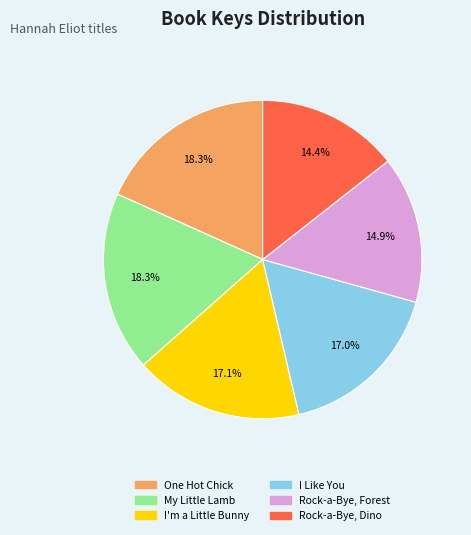

To the nearest percent, what is the combined percentage of Rock-a-Bye, Forest and Rock-a-Bye, Dino?

29%